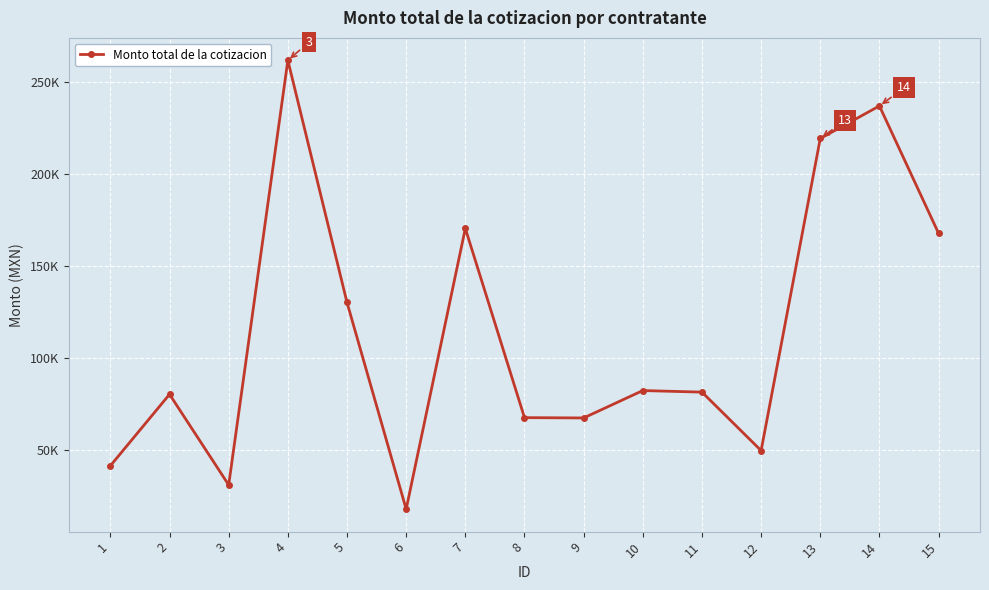

Where is the first local minimum?

3